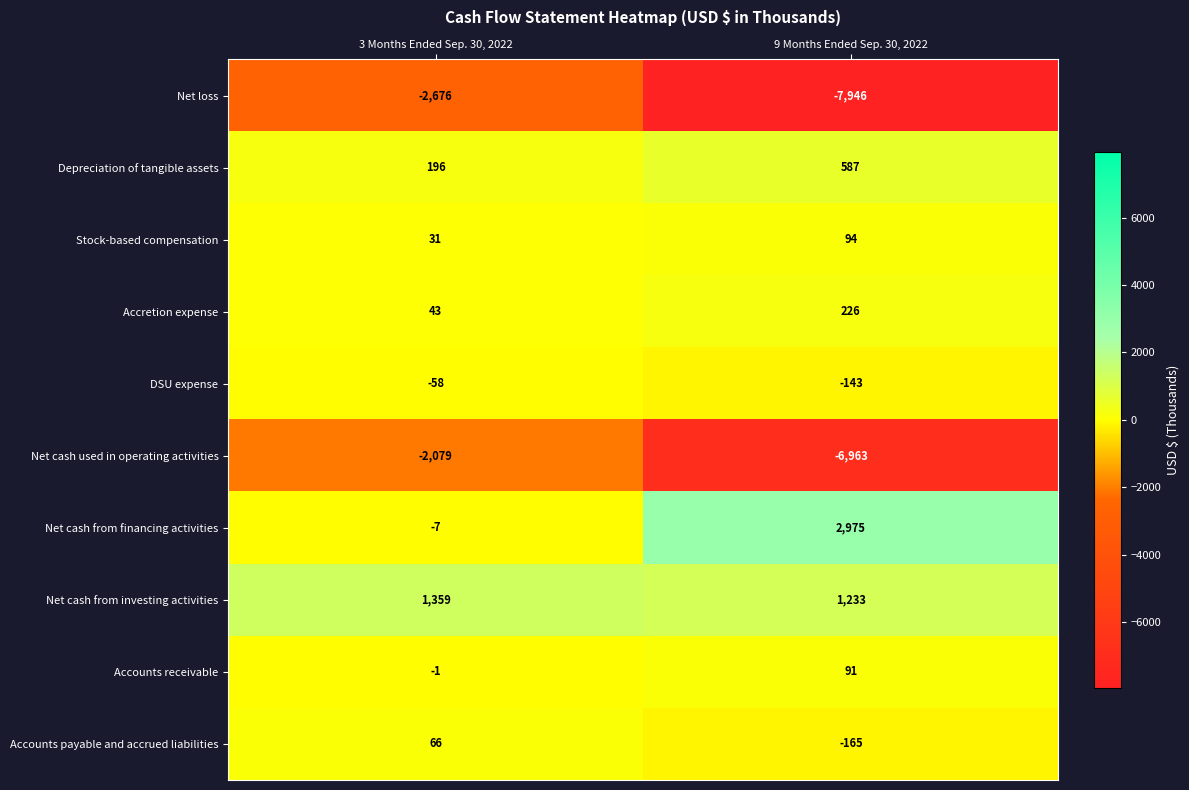

Reading right to left, extract all data points from this chart.

Net loss: 9 Months Ended Sep. 30, 2022=-7946	3 Months Ended Sep. 30, 2022=-2676
Depreciation of tangible assets: 9 Months Ended Sep. 30, 2022=587	3 Months Ended Sep. 30, 2022=196
Stock-based compensation: 9 Months Ended Sep. 30, 2022=94	3 Months Ended Sep. 30, 2022=31
Accretion expense: 9 Months Ended Sep. 30, 2022=226	3 Months Ended Sep. 30, 2022=43
DSU expense: 9 Months Ended Sep. 30, 2022=-143	3 Months Ended Sep. 30, 2022=-58
Net cash used in operating activities: 9 Months Ended Sep. 30, 2022=-6963	3 Months Ended Sep. 30, 2022=-2079
Net cash from financing activities: 9 Months Ended Sep. 30, 2022=2975	3 Months Ended Sep. 30, 2022=-7
Net cash from investing activities: 9 Months Ended Sep. 30, 2022=1233	3 Months Ended Sep. 30, 2022=1359
Accounts receivable: 9 Months Ended Sep. 30, 2022=91	3 Months Ended Sep. 30, 2022=-1
Accounts payable and accrued liabilities: 9 Months Ended Sep. 30, 2022=-165	3 Months Ended Sep. 30, 2022=66